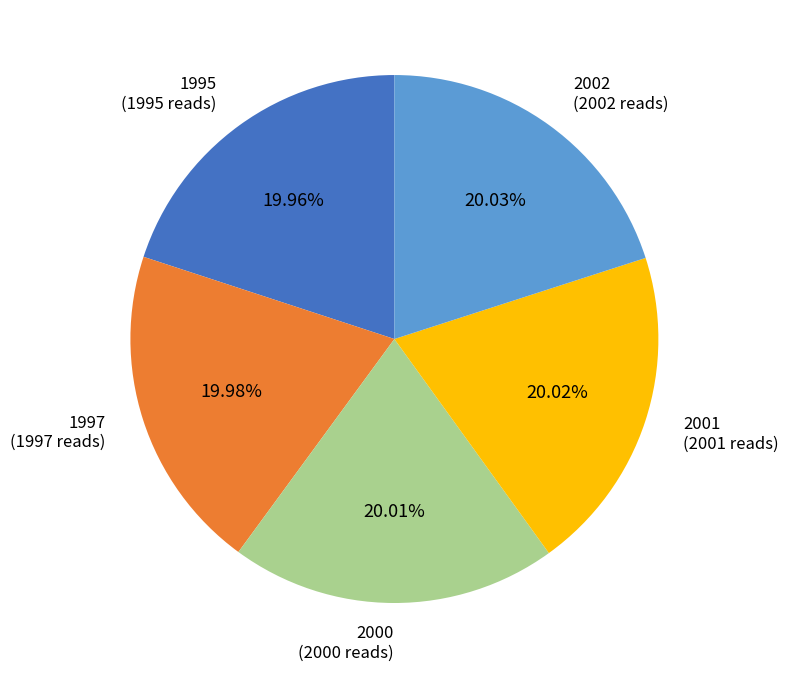

Does 2000 represent more than half of the total?

No